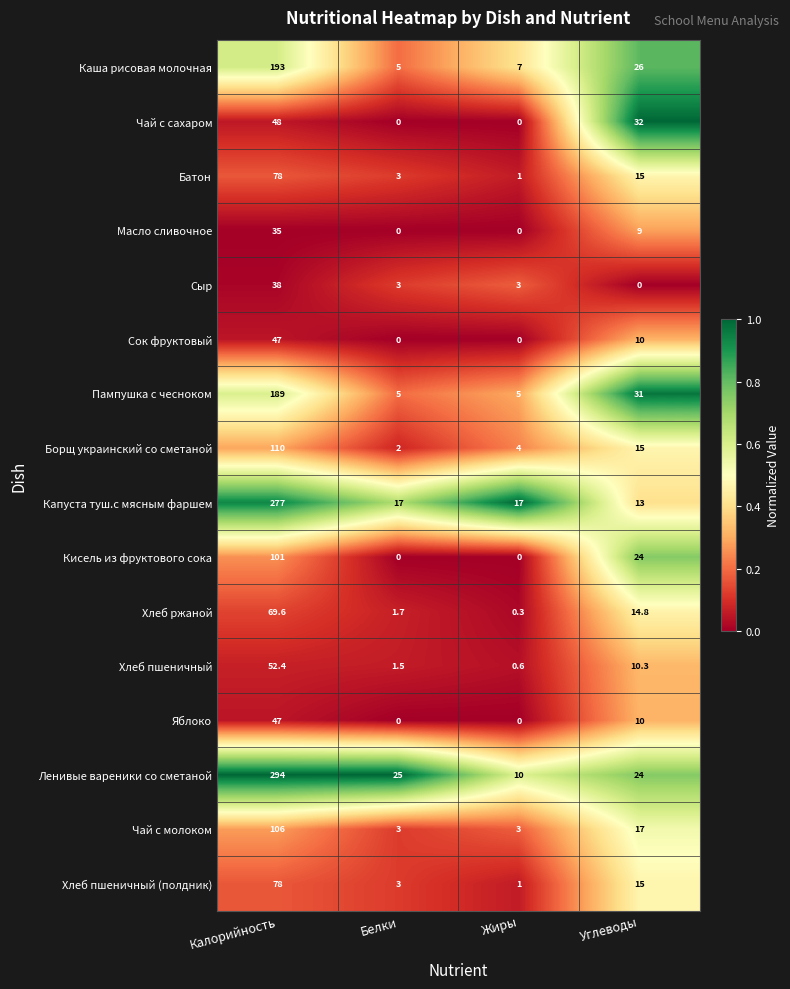

How many series are shown in this chart?

16